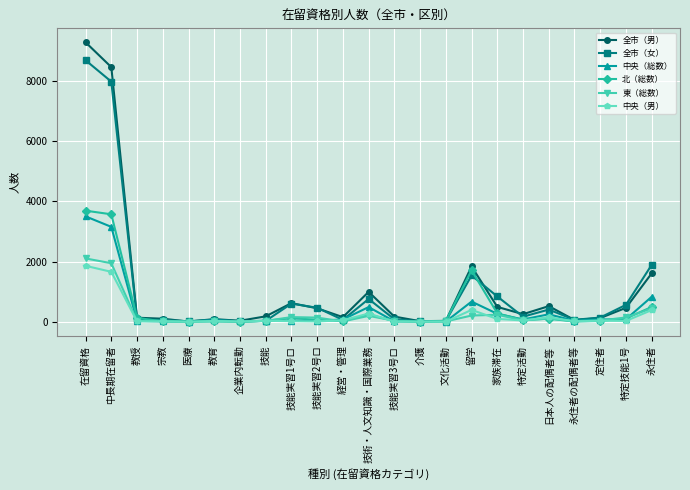

True or false: 全市（女） has more than 0 points higher than both neighbors.

True